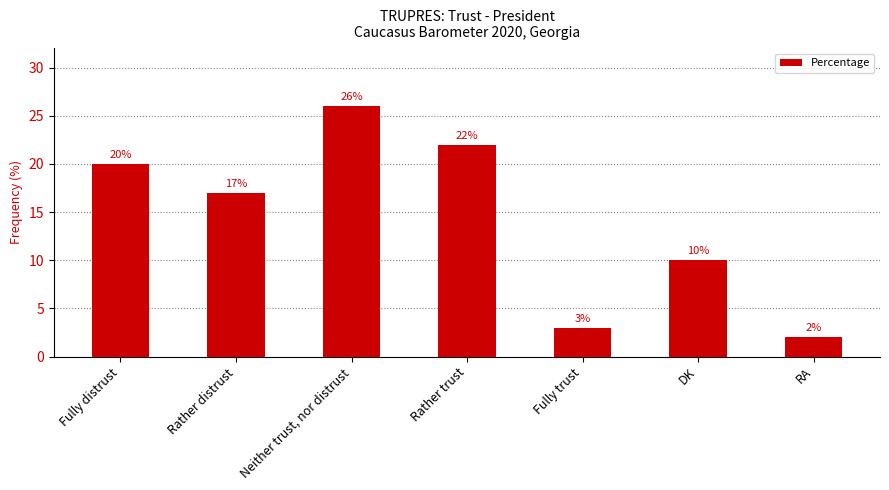

What is the value of the 3rd bar from the left?

26